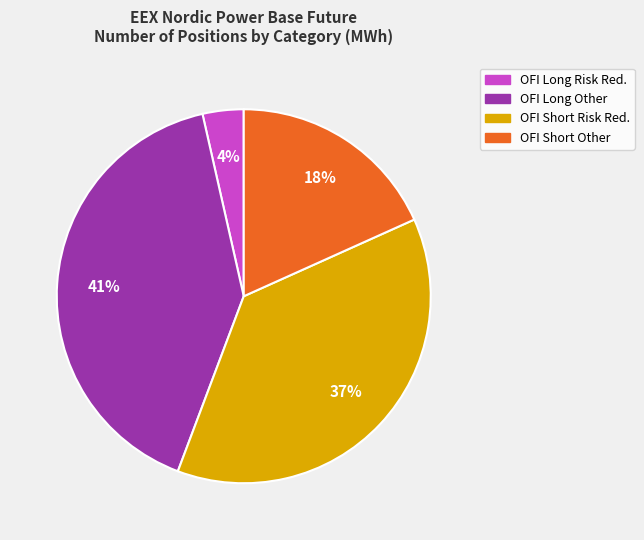

To the nearest percent, what is the average slice percentage?

25%